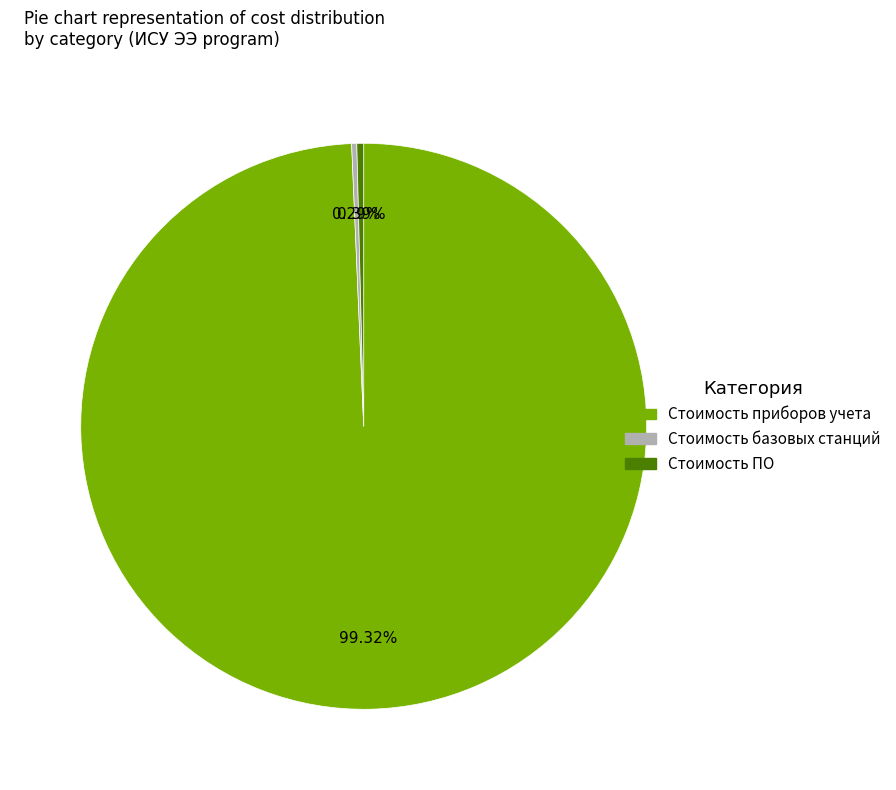

Count the number of slices in the pie.

3